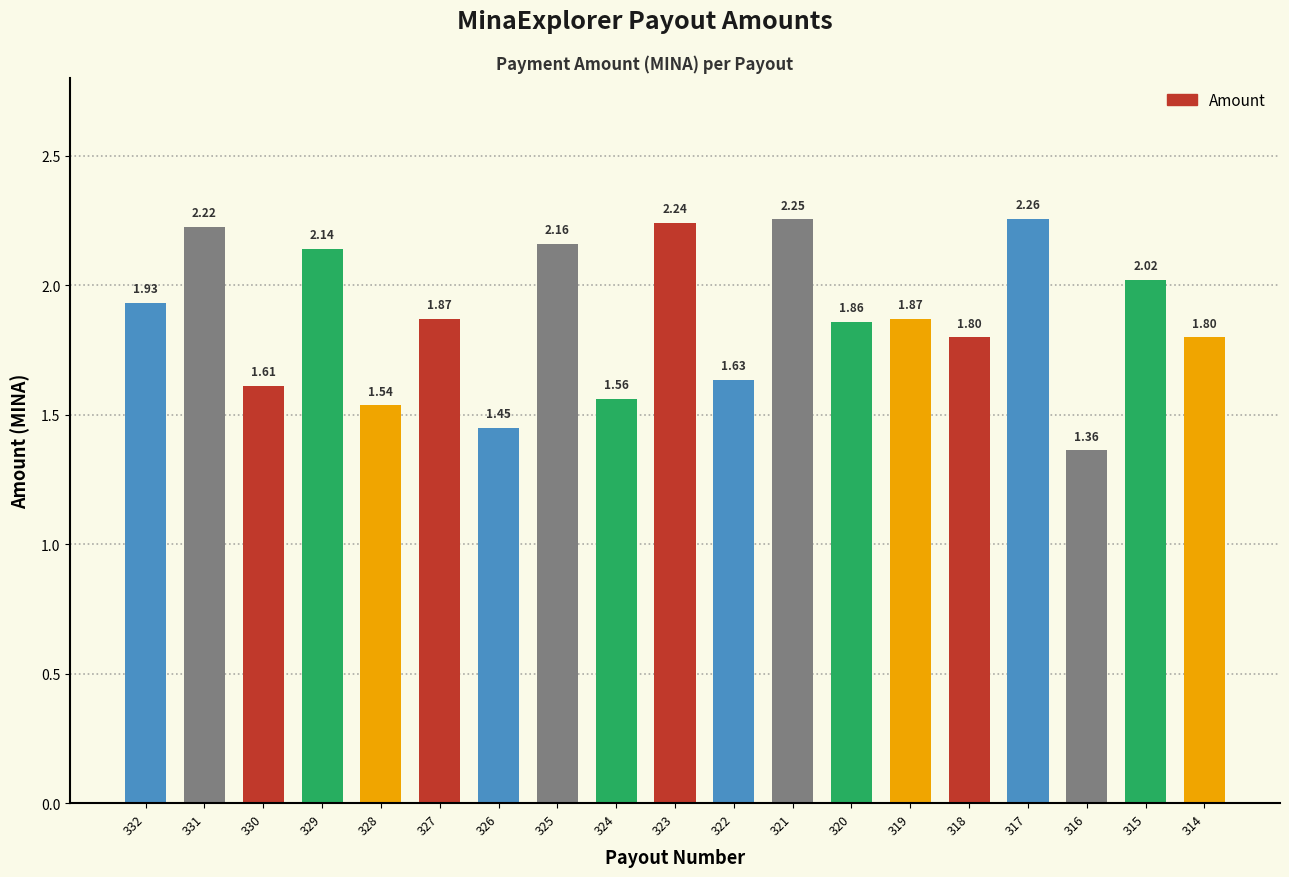

What is the sum of all values?

35.6